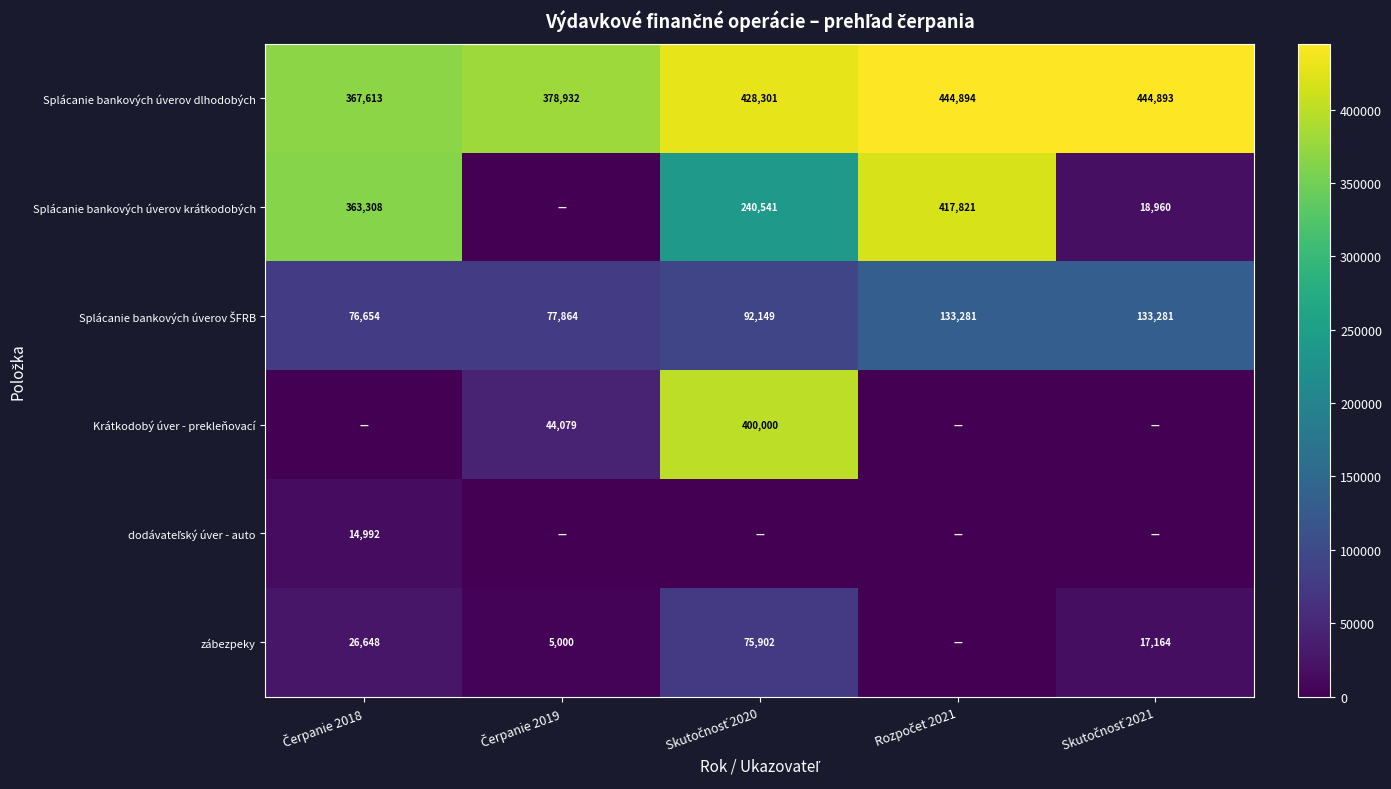

True or false: Splácanie bankových úverov ŠFRB has a value of 219253.4 at Rozpočet 2021.

False